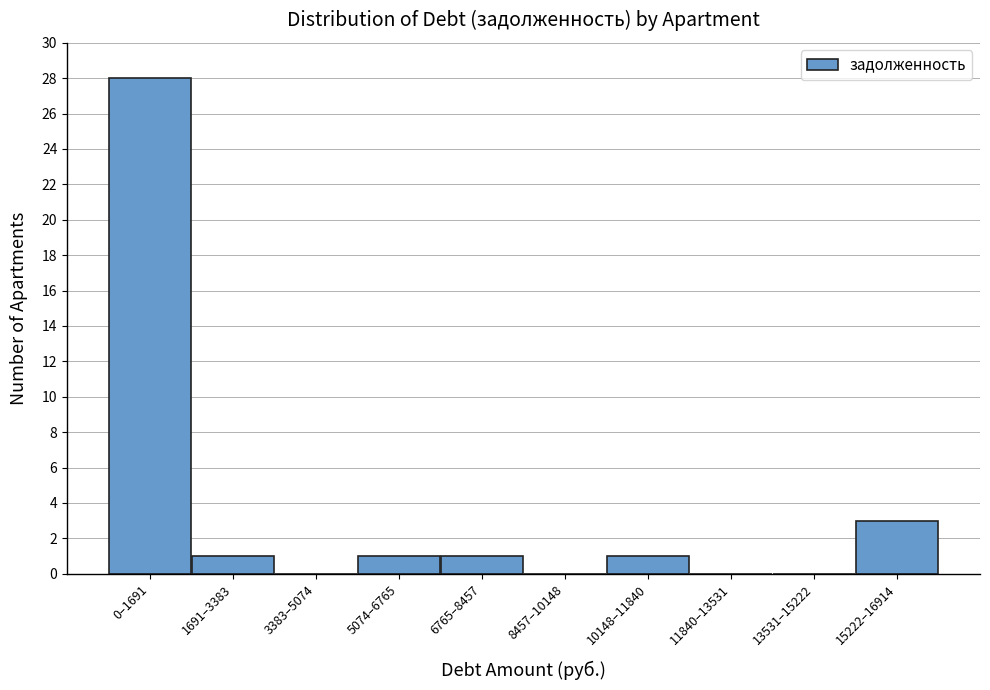

Reading right to left, extract all data points from this chart.

15222–16914=3	13531–15222=0	11840–13531=0	10148–11840=1	8457–10148=0	6765–8457=1	5074–6765=1	3383–5074=0	1691–3383=1	0–1691=28